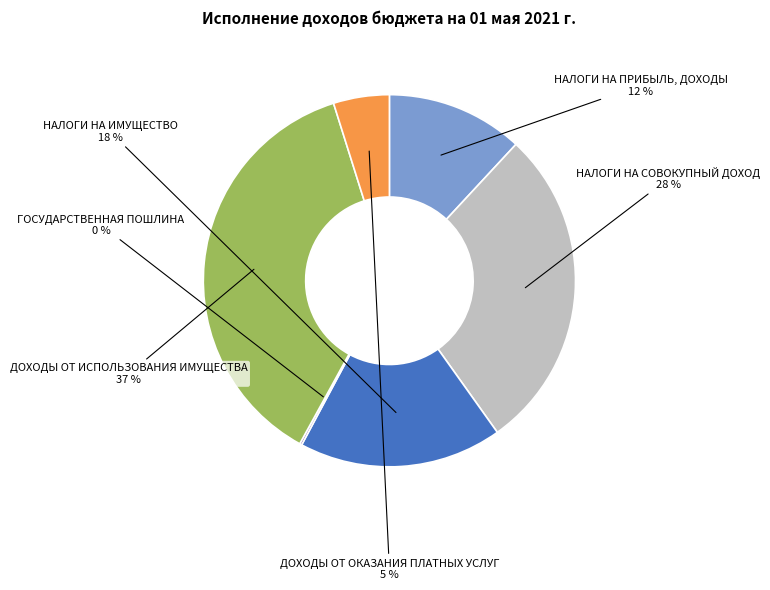

Combined, do ДОХОДЫ ОТ ОКАЗАНИЯ ПЛАТНЫХ УСЛУГ and НАЛОГИ НА СОВОКУПНЫЙ ДОХОД account for over 50%?

No